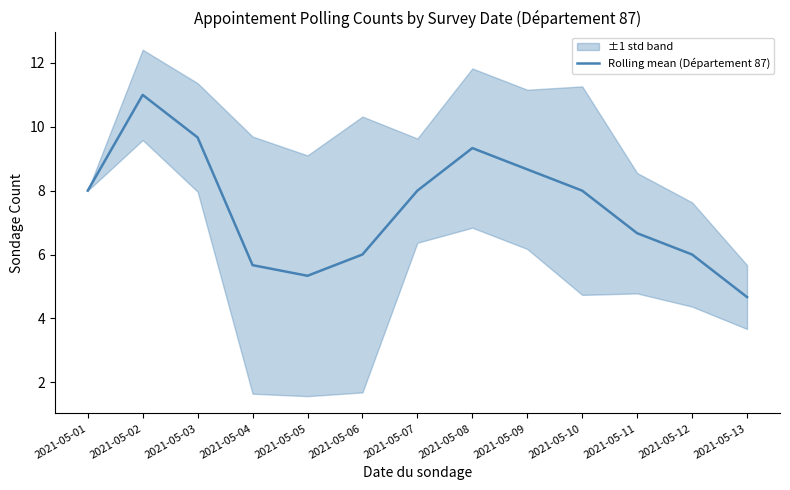

Rank the categories by value from lowest to highest.

2021-05-13, 2021-05-05, 2021-05-04, 2021-05-06, 2021-05-12, 2021-05-11, 2021-05-10, 2021-05-01, 2021-05-07, 2021-05-09, 2021-05-08, 2021-05-03, 2021-05-02